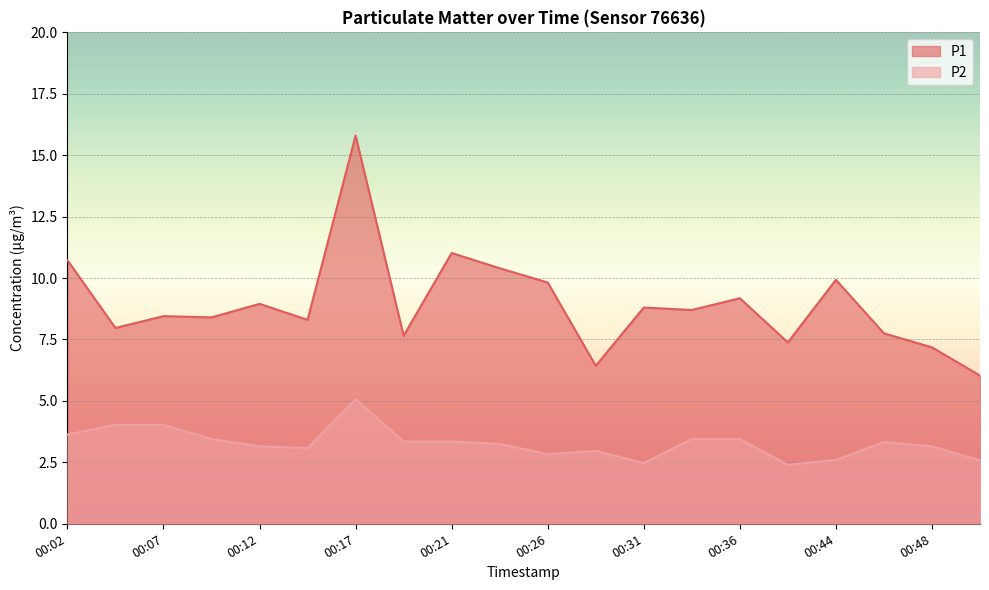

At 00:46, list the series in order from smallest to largest.

P2, P1